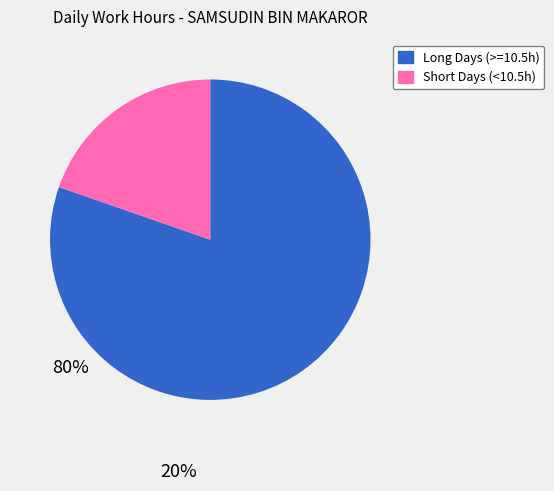

Is there any slice that represents more than half of the pie?

Yes